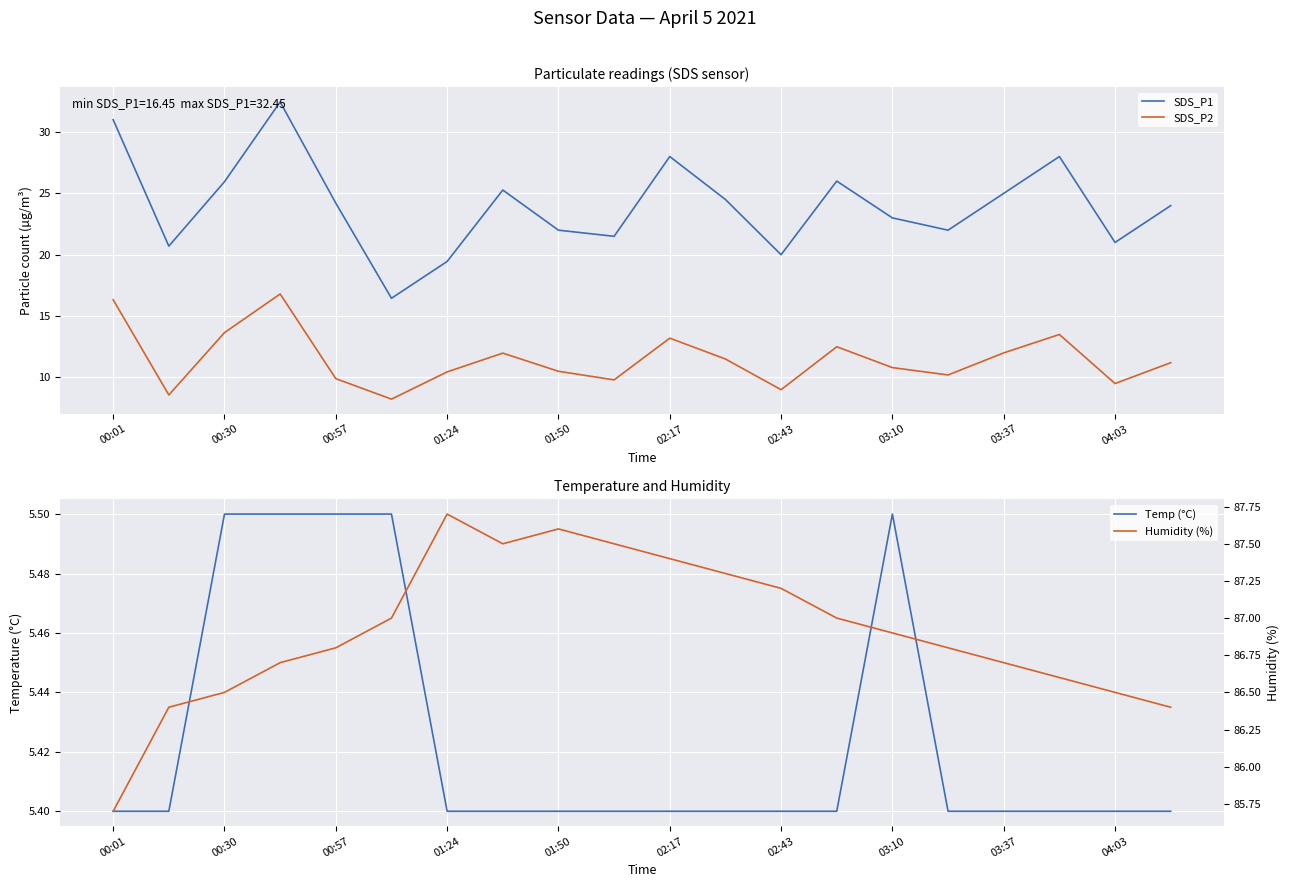

What is the highest value of the SDS_P2 series?

16.8